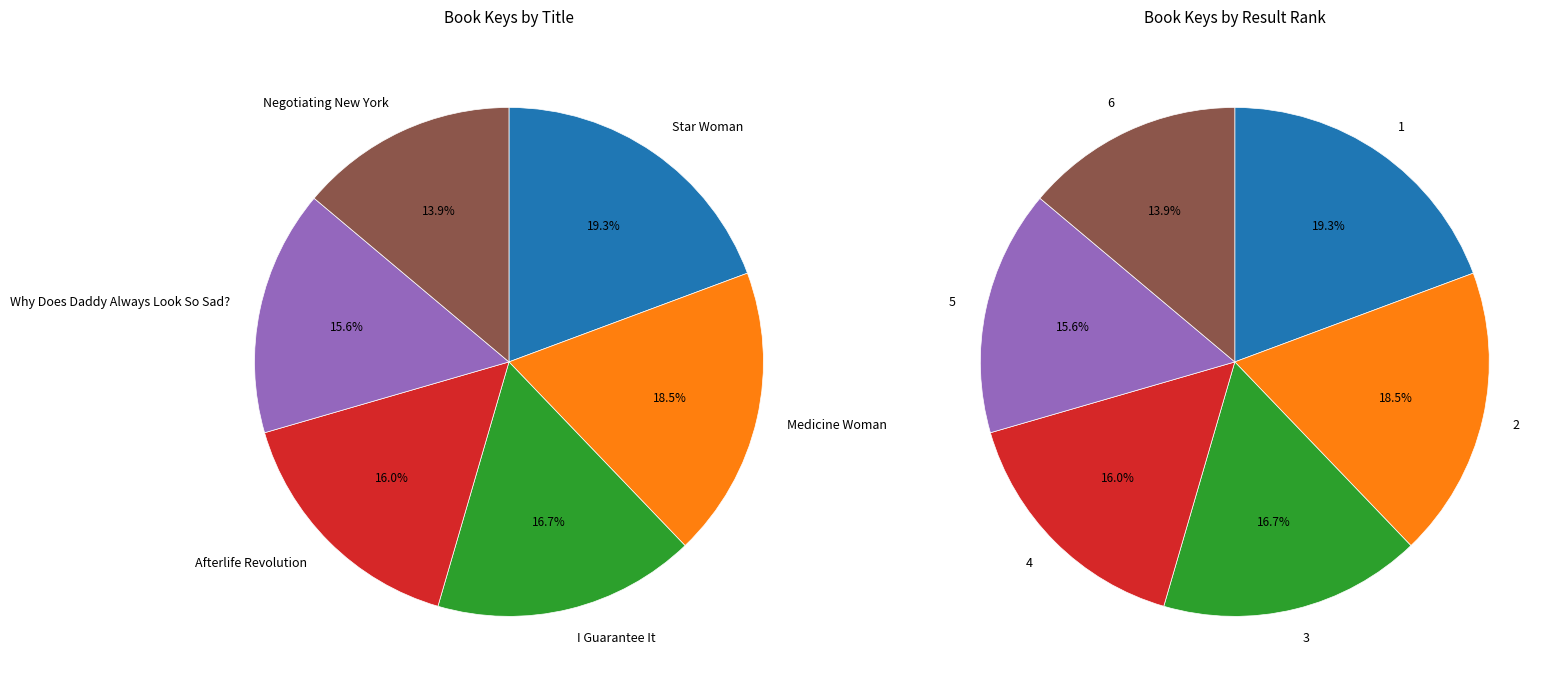

Does any single category account for the majority?

No